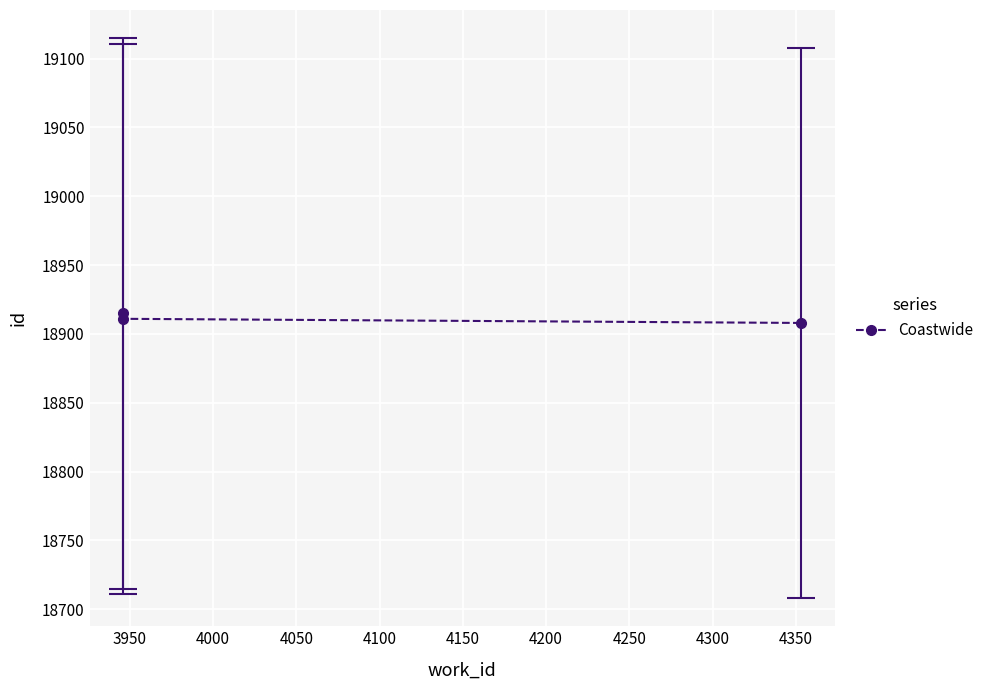

Where is the data nearest to the value 18911?

3950